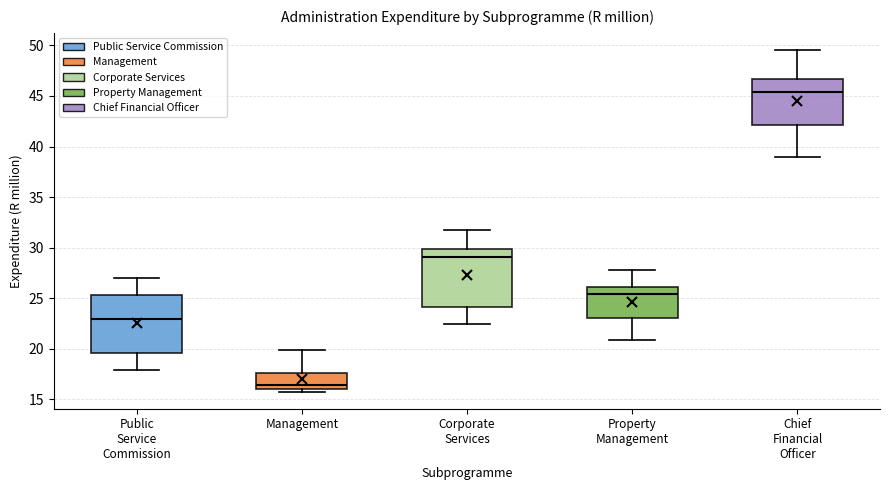

Reading left to right, read every box against the y-axis: the position of its median line, the range the box covers, and the ends of its whiskers. The values are not printed on the chart, so give them approximately, as read against the axis.

Public Service Commission: median 23.0, box 19.5 to 25.5, whiskers 18.0 to 27.0
Management: median 16.5, box 16.0 to 17.5, whiskers 16.0 (just below the box's lower edge) to 20.0
Corporate Services: median 29.0, box 24.0 to 30.0, whiskers 22.5 to 31.5
Property Management: median 25.5, box 23.0 to 26.0, whiskers 21.0 to 28.0
Chief Financial Officer: median 45.5, box 42.0 to 46.5, whiskers 39.0 to 49.5